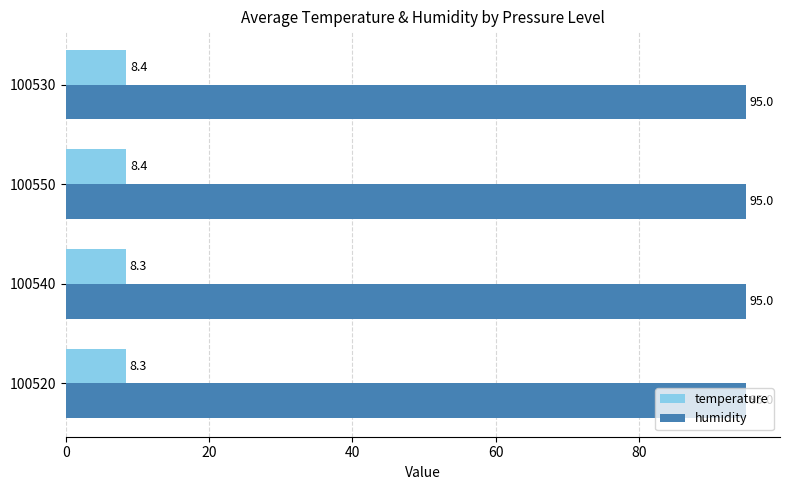

Which series has the largest range (max minus min)?

temperature